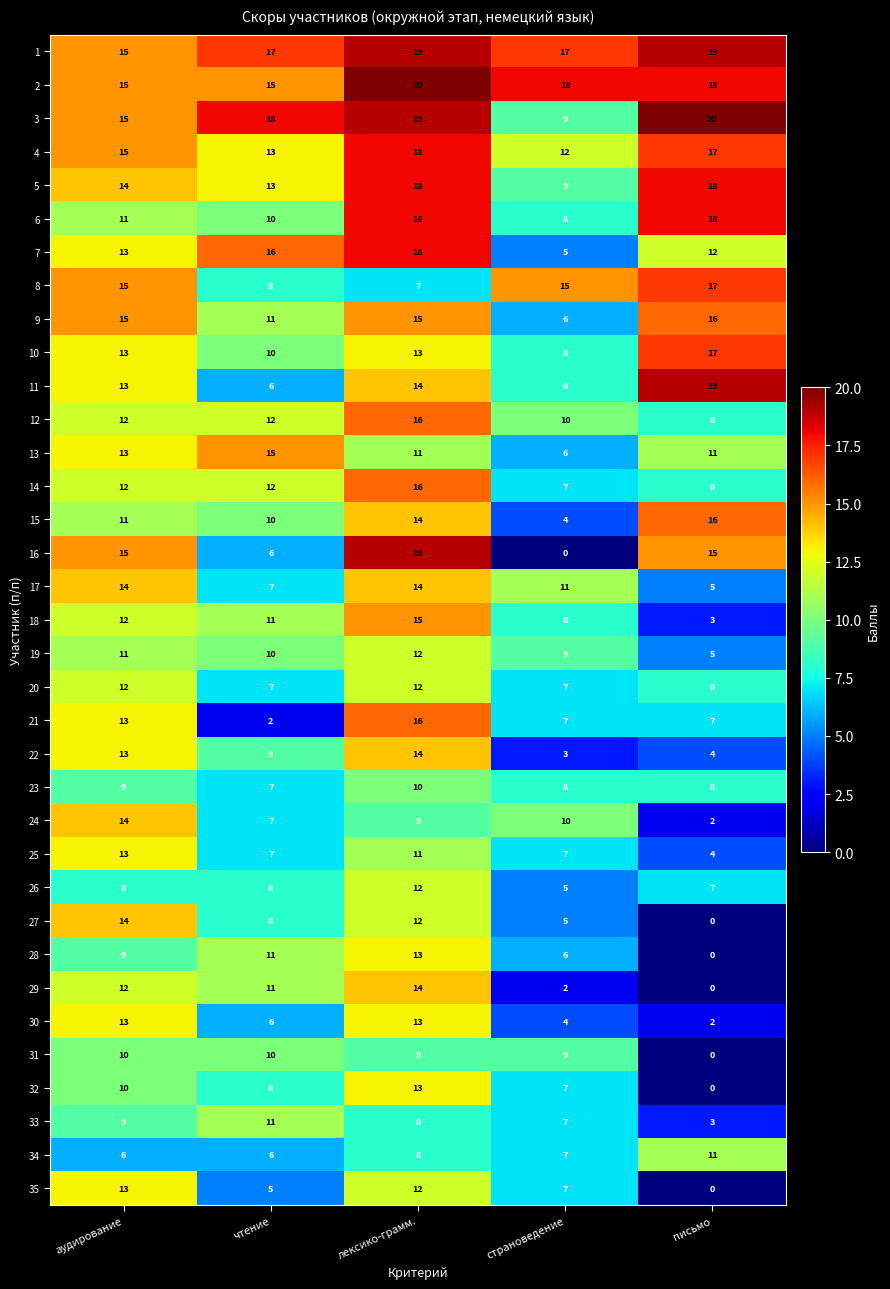

List the labels in order of 3 value, smallest first.

страноведение, аудирование, чтение, лексико-грамм., письмо